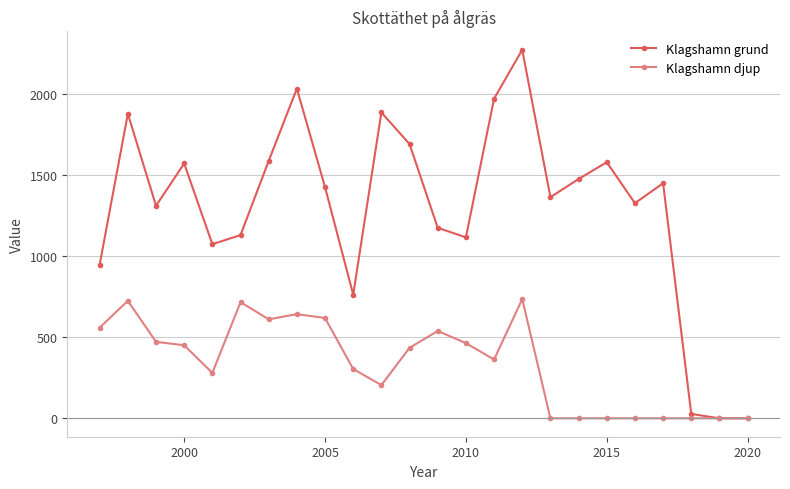

Which series has the largest total across all categories?

Klagshamn grund